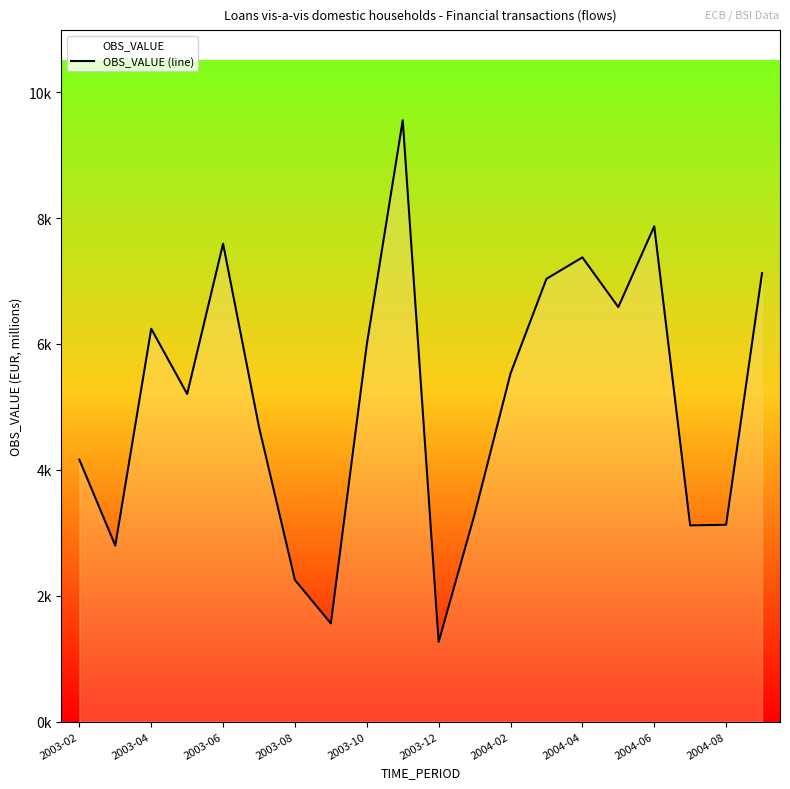

How many lines are shown in the chart?

1